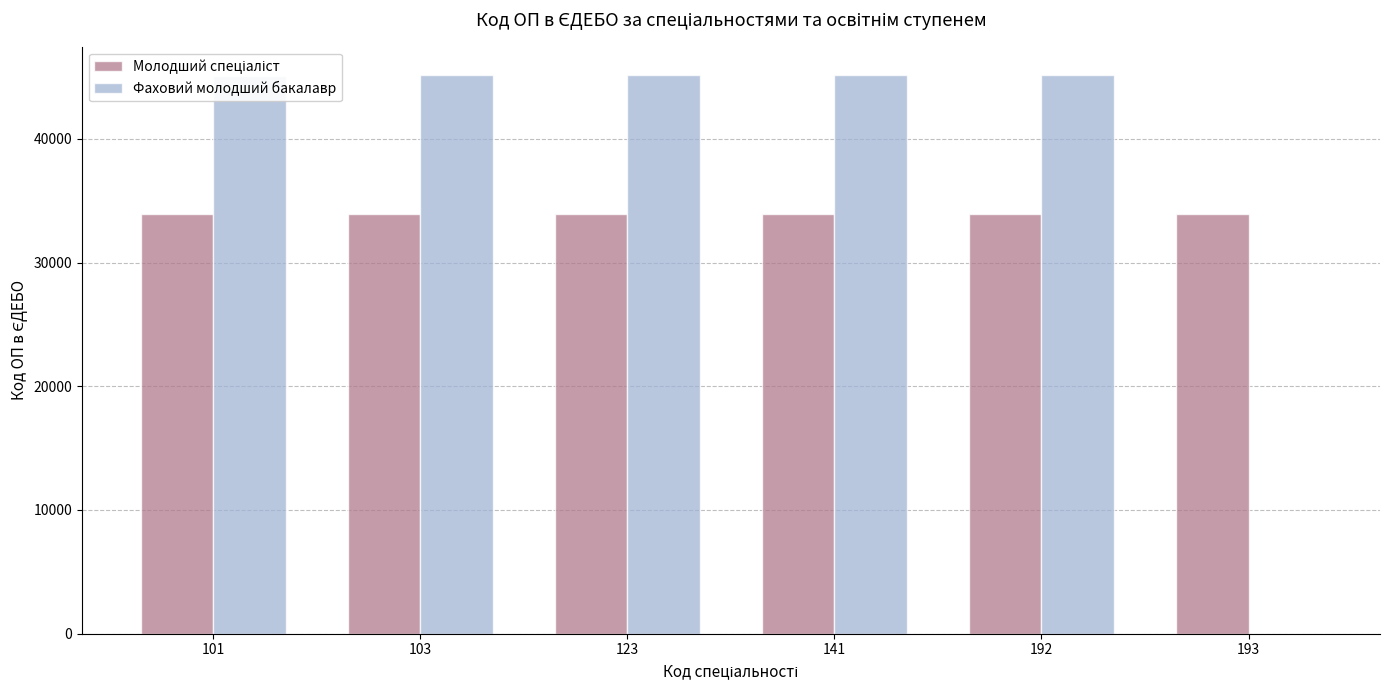

Which has a higher value, 141 or 193?

193